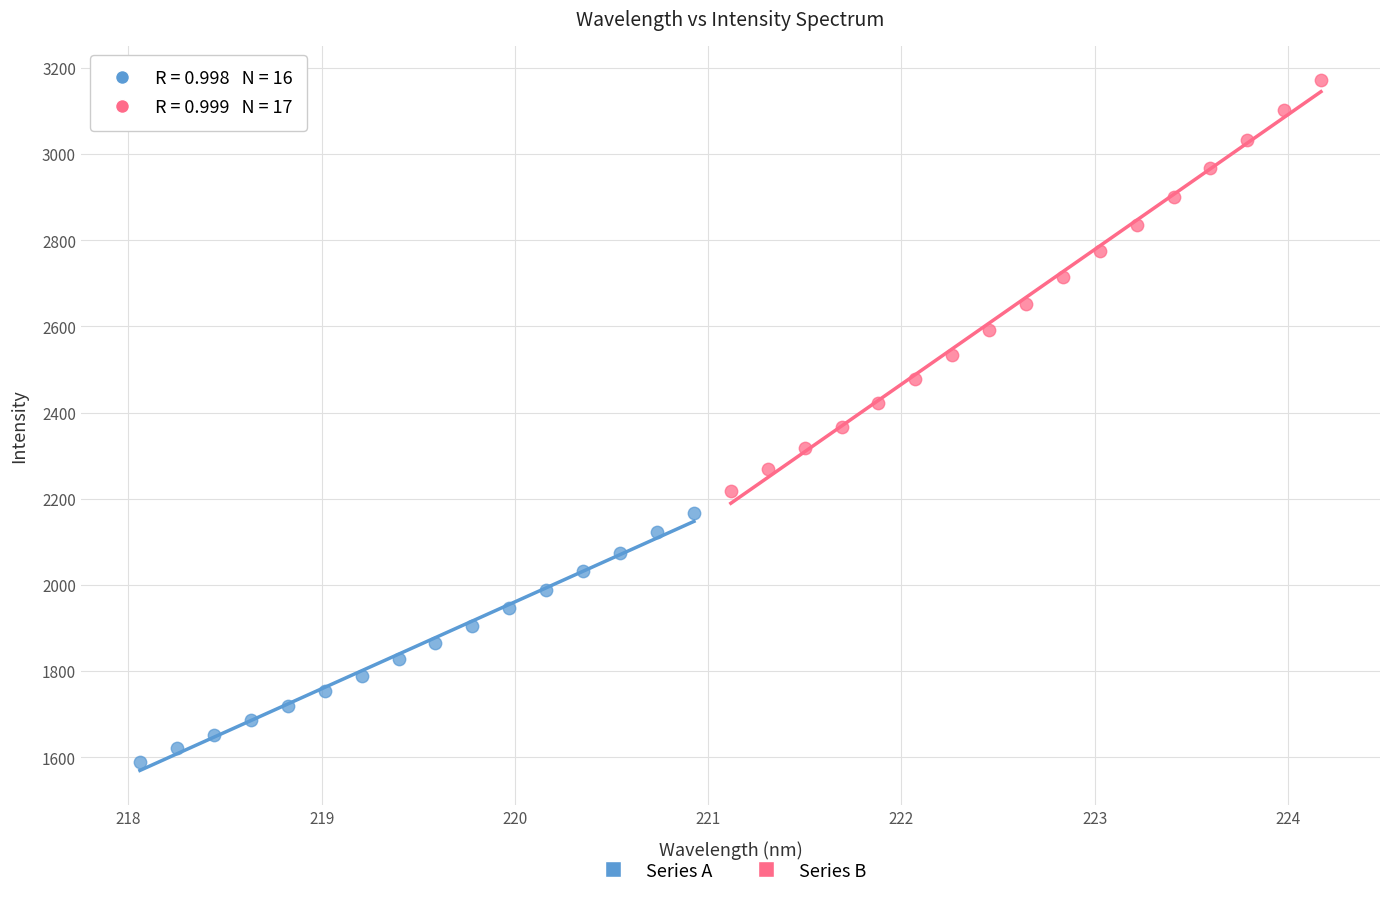

Which series reaches the maximum Y coordinate?

Series B